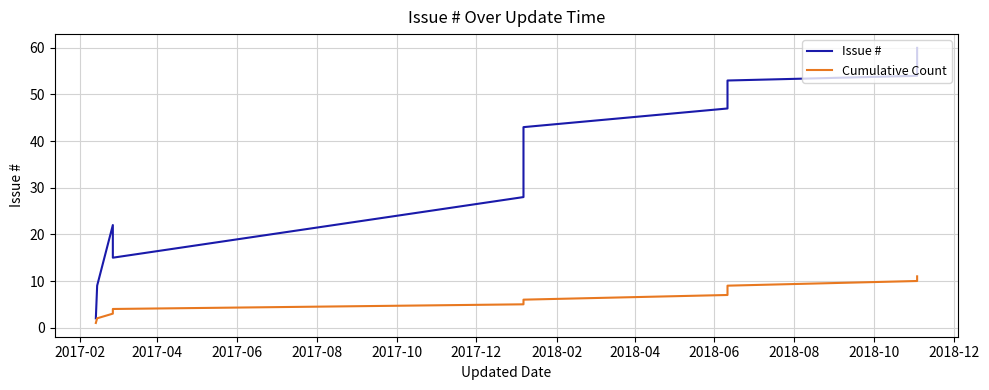

Count the Cumulative Count values in the range 3 to 9.

7